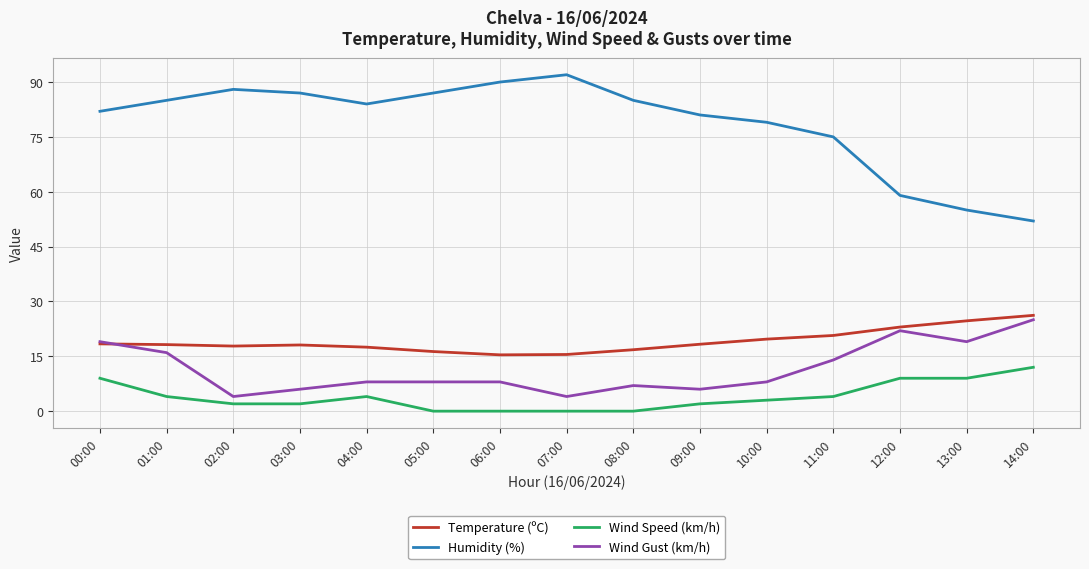

The Temperature (ºC) series shows 4.5 at 10:00. True or false?

False